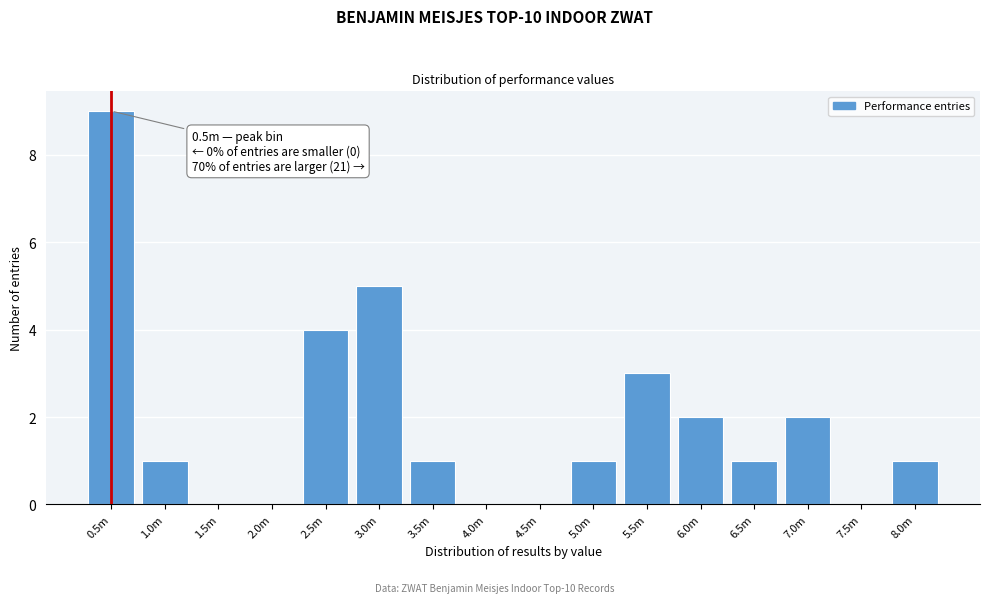

Reading right to left, list all the values displayed in this chart.

8.0m=1	7.5m=0	7.0m=2	6.5m=1	6.0m=2	5.5m=3	5.0m=1	4.5m=0	4.0m=0	3.5m=1	3.0m=5	2.5m=4	2.0m=0	1.5m=0	1.0m=1	0.5m=9